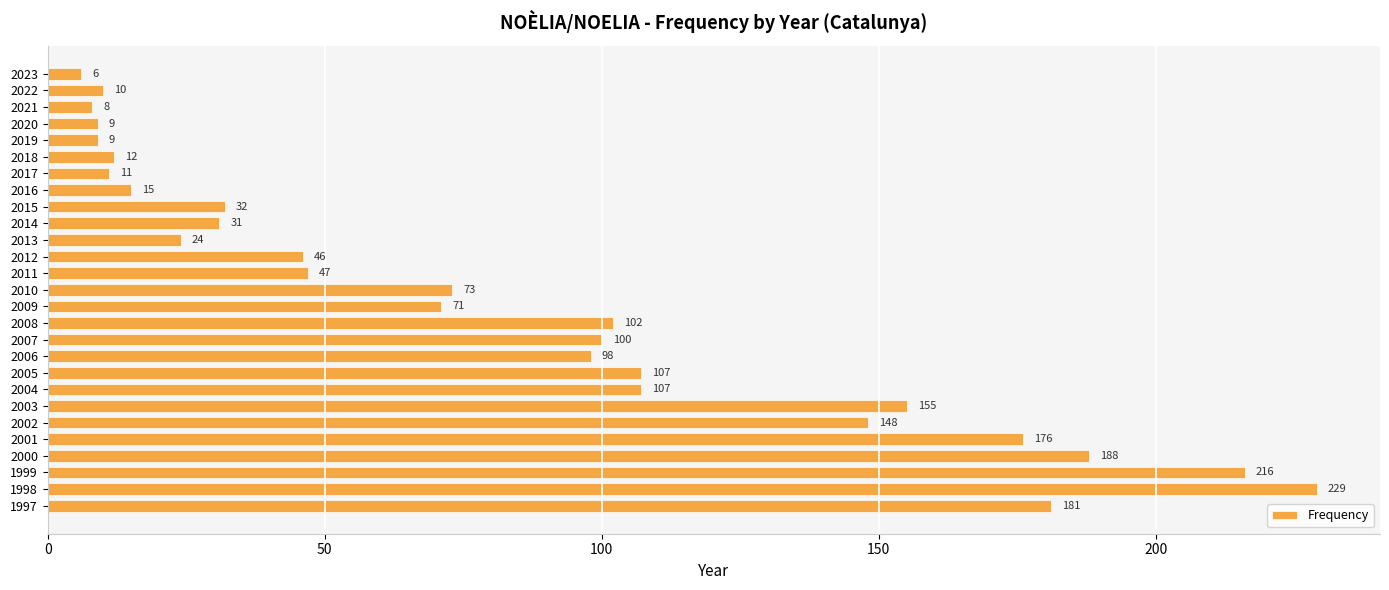

Reading top to bottom, list all the values displayed in this chart.

6	10	8	9	9	12	11	15	32	31	24	46	47	73	71	102	100	98	107	107	155	148	176	188	216	229	181